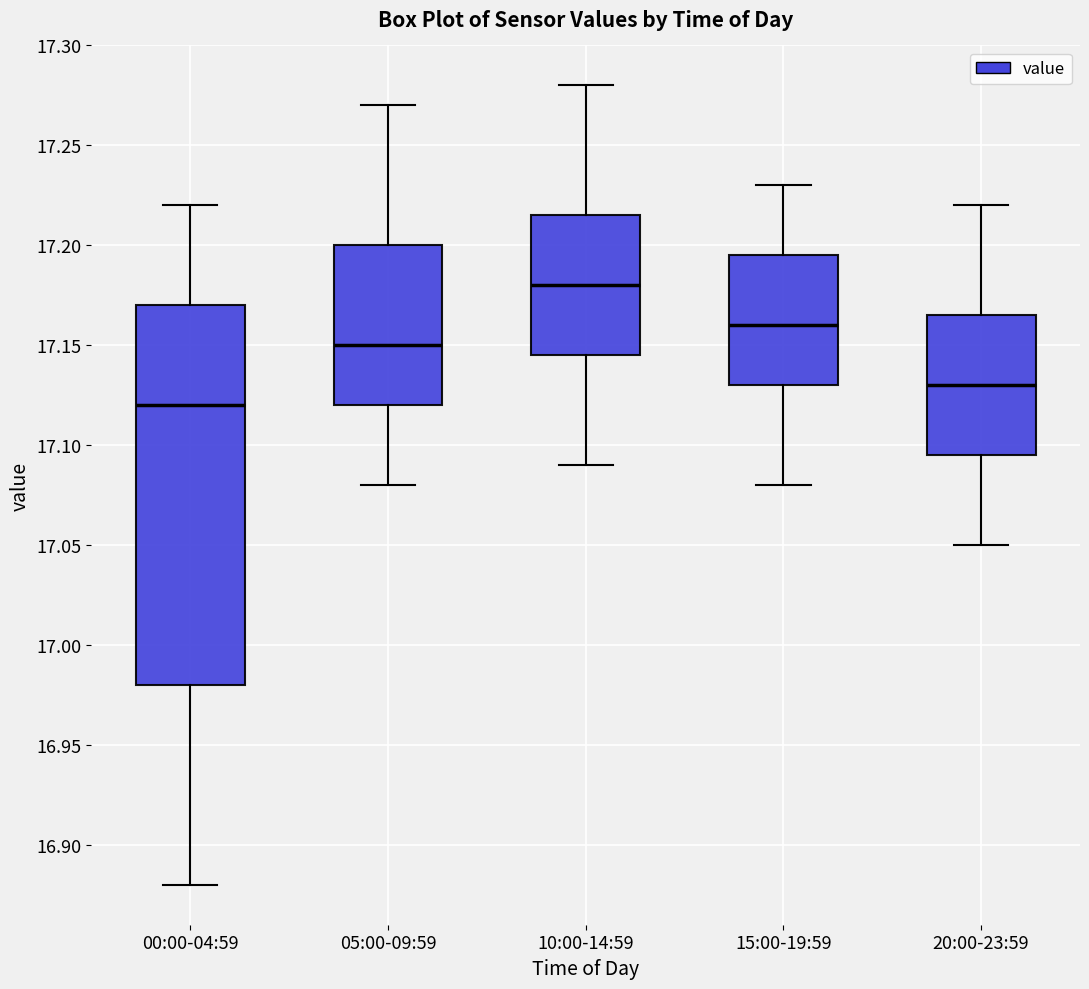

Reading left to right, transcribe this box plot: for each box, give where its median line is, the range the box spans, and where its two whiskers end, as read against the y-axis. The values are not printed on the chart, so give them approximately, as read against the axis.

00:00-04:59: median 17.120, box 16.980 to 17.170, whiskers 16.880 to 17.220
05:00-09:59: median 17.150, box 17.120 to 17.200, whiskers 17.080 to 17.270
10:00-14:59: median 17.180, box 17.145 to 17.215, whiskers 17.090 to 17.280
15:00-19:59: median 17.160, box 17.130 to 17.195, whiskers 17.080 to 17.230
20:00-23:59: median 17.130, box 17.095 to 17.165, whiskers 17.050 to 17.220